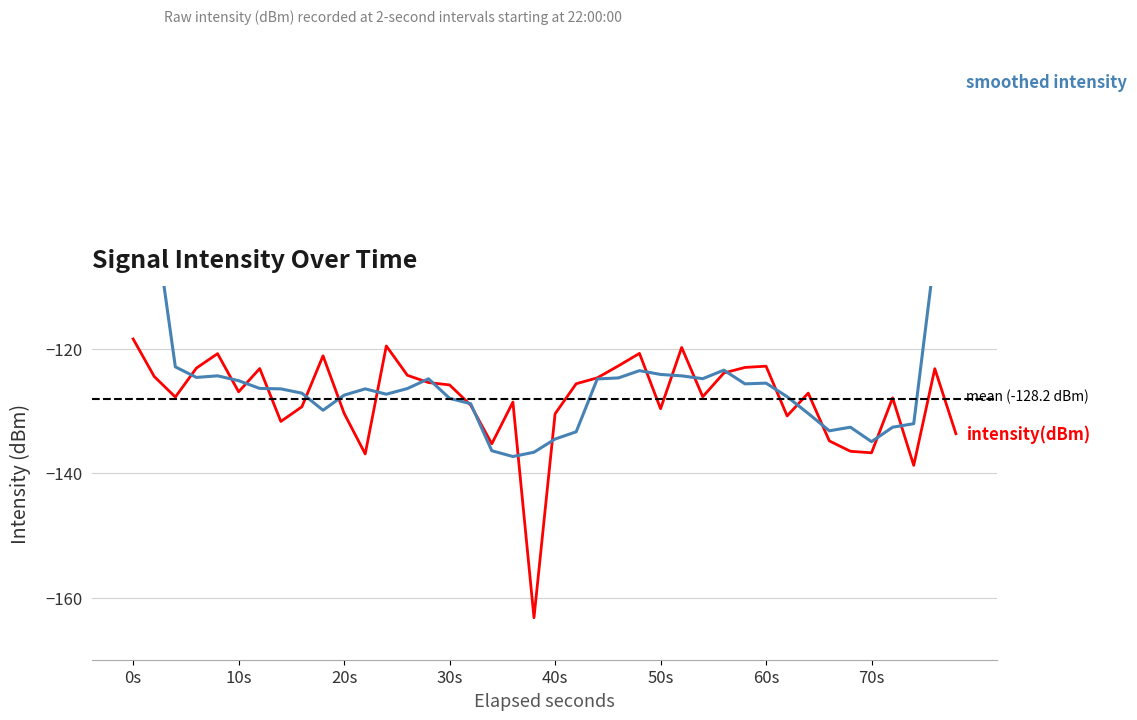

In smoothed intensity, how many points are higher than both neighbors (excluding endpoints)?

7